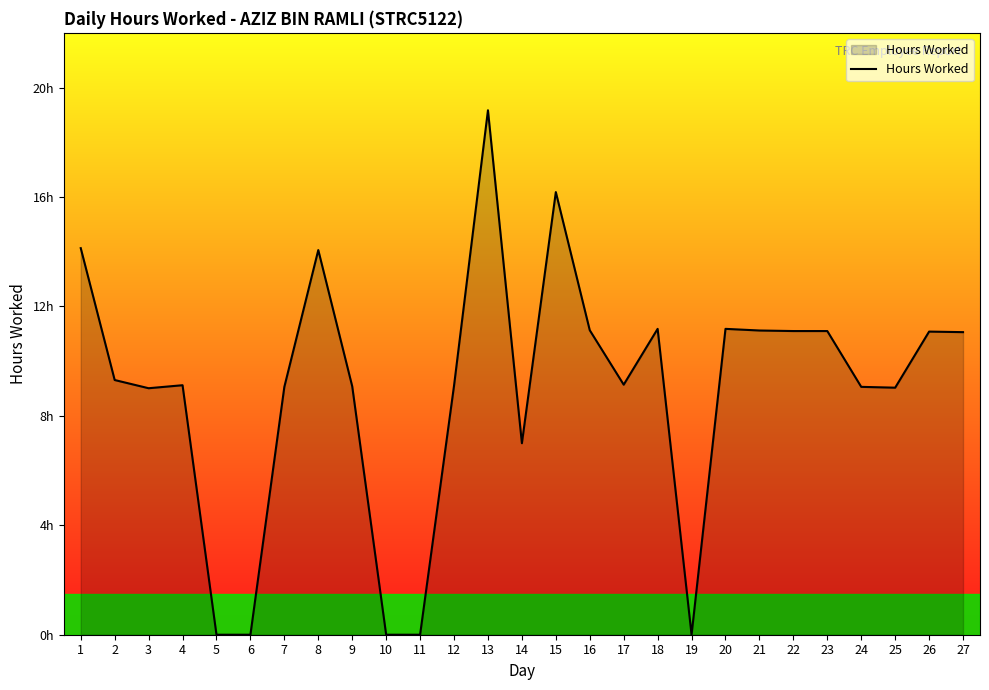

Reading right to left, transcribe all the data shown in this chart.

27=11.1	26=11.1	25=9.0	24=9.1	23=11.1	22=11.1	21=11.1	20=11.2	19=0.0	18=11.2	17=9.1	16=11.1	15=16.2	14=7.0	13=19.2	12=9.1	11=0.0	10=0.0	9=9.1	8=14.1	7=9.1	6=0.0	5=0.0	4=9.1	3=9.0	2=9.3	1=14.1